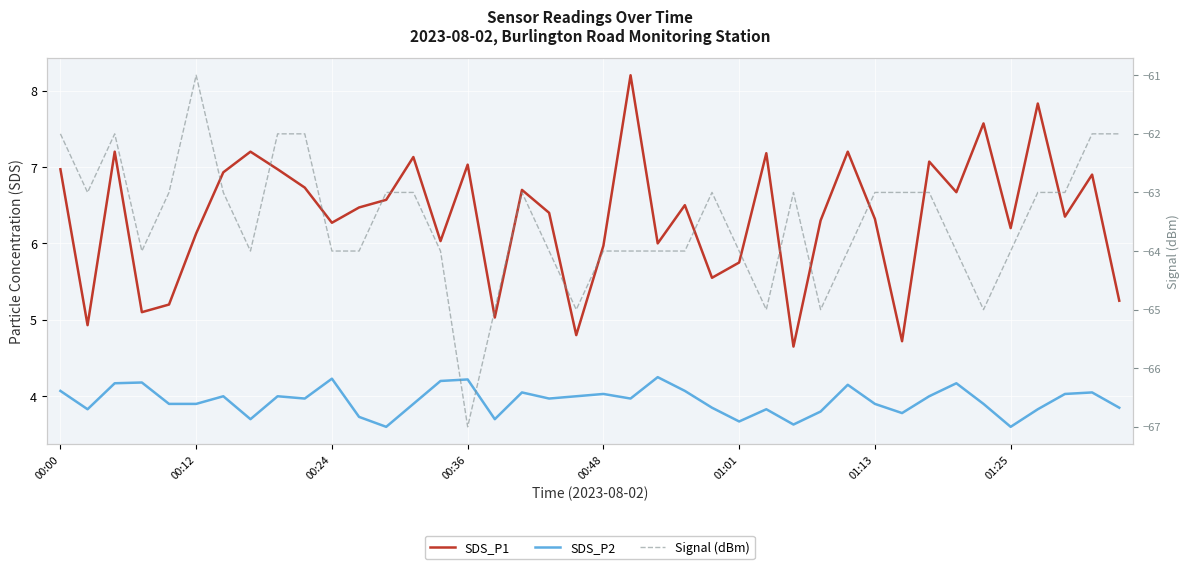

At how many categories does at least one series exceed -35?

40